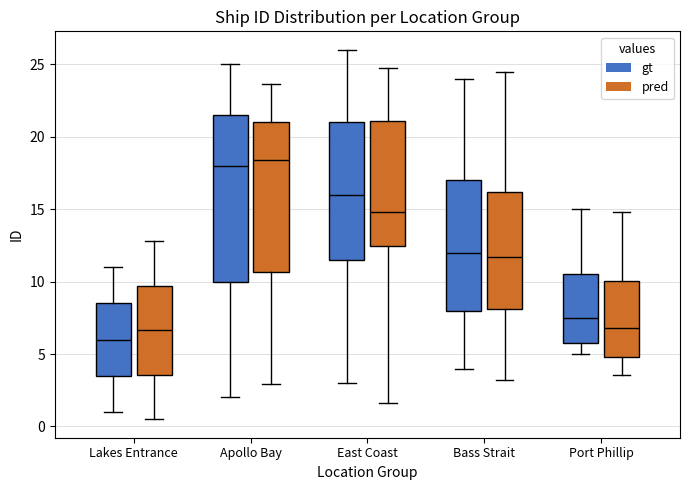

Reading left to right, read every box against the y-axis: the position of its median line, the range the box covers, and the ends of its whiskers. The values are not printed on the chart, so give them approximately, as read against the axis.

Lakes Entrance (gt): median 6.0, box 3.5 to 8.5, whiskers 1.0 to 11.0
Lakes Entrance (pred): median 6.5, box 3.5 to 9.5, whiskers 0.5 to 13.0
Apollo Bay (gt): median 18.0, box 10.0 to 21.5, whiskers 2.0 to 25.0
Apollo Bay (pred): median 18.5, box 10.5 to 21.0, whiskers 3.0 to 23.5
East Coast (gt): median 16.0, box 11.5 to 21.0, whiskers 3.0 to 26.0
East Coast (pred): median 15.0, box 12.5 to 21.0, whiskers 1.5 to 24.5
Bass Strait (gt): median 12.0, box 8.0 to 17.0, whiskers 4.0 to 24.0
Bass Strait (pred): median 11.5, box 8.0 to 16.0, whiskers 3.0 to 24.5
Port Phillip (gt): median 7.5, box 6.0 to 10.5, whiskers 5.0 to 15.0
Port Phillip (pred): median 7.0, box 5.0 to 10.0, whiskers 3.5 to 15.0